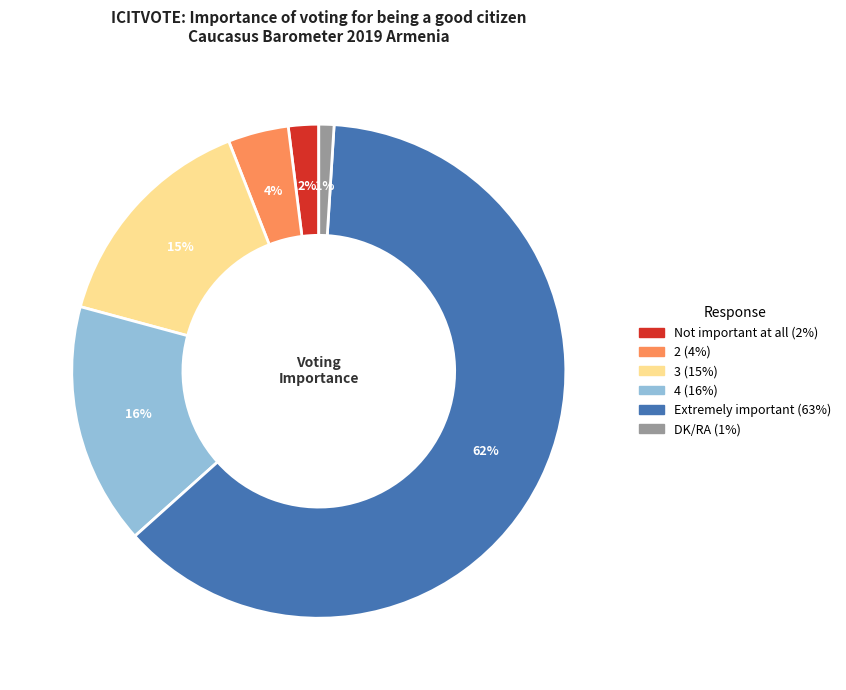

Approximately how many times larger is the value at 4 compared to Extremely important?

0.3